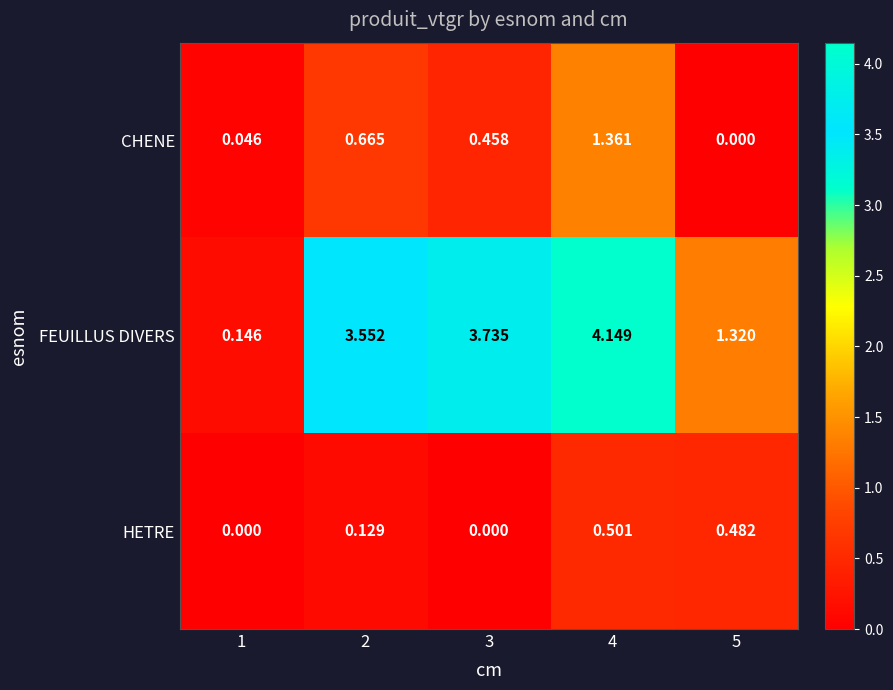

At how many categories does at least one series exceed 0?

5